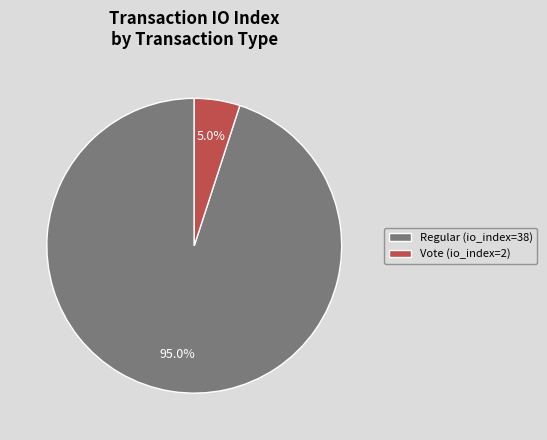

Rank the categories by value from lowest to highest.

Vote, Regular